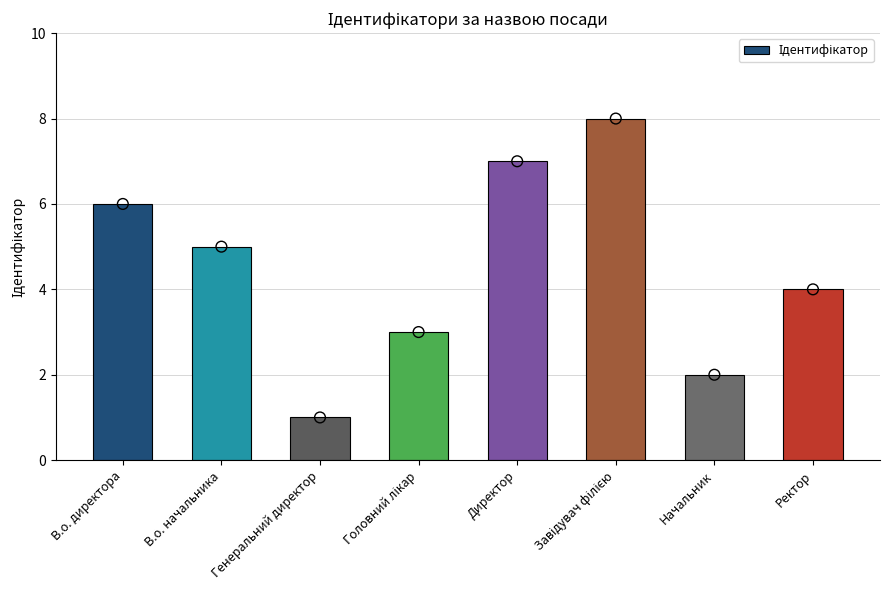

What is the change in value from В.о. директора to В.о. начальника?

-1